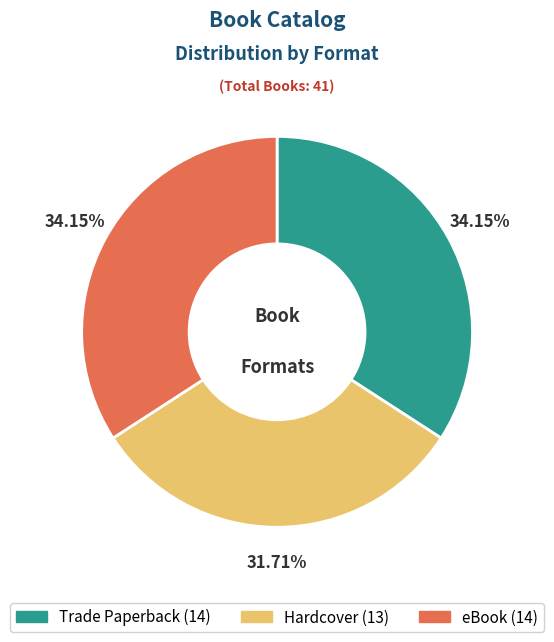

Approximately how many times larger is the value at Hardcover compared to Trade Paperback?

0.9